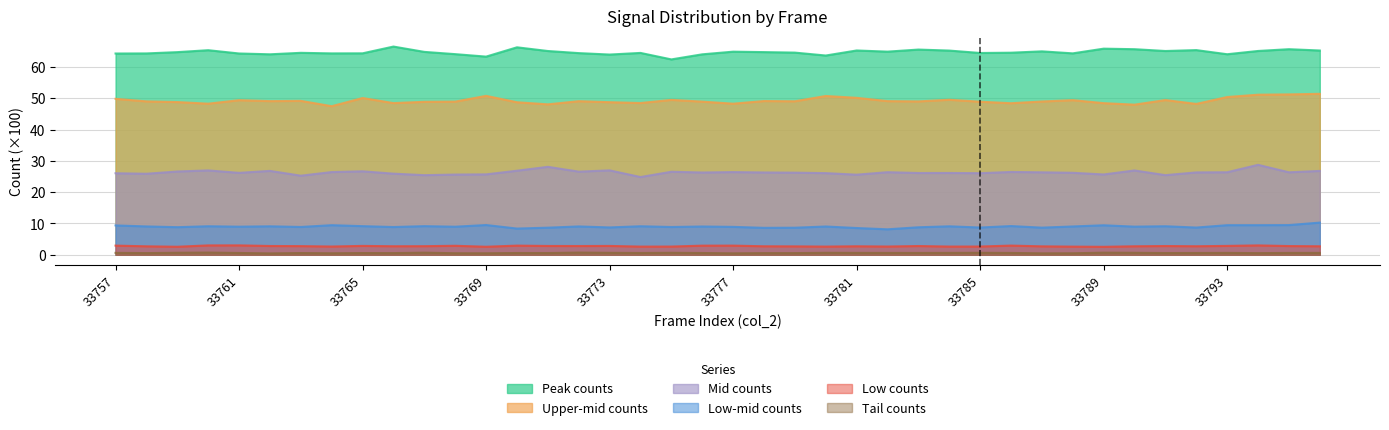

Which series has the largest total across all categories?

Peak counts